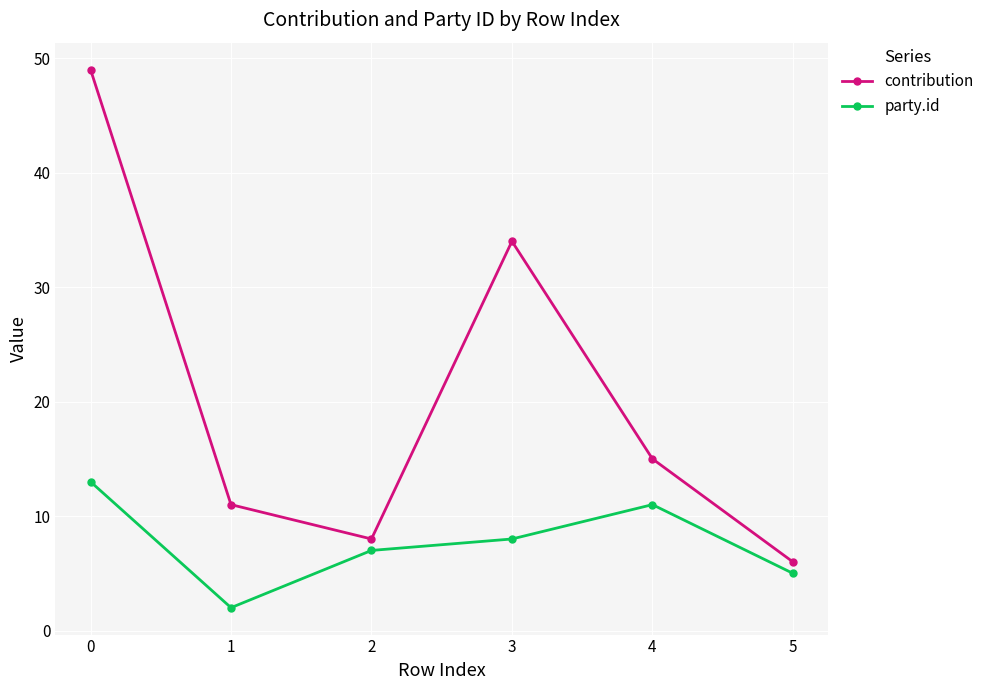

At how many categories does at least one series exceed 43?

1